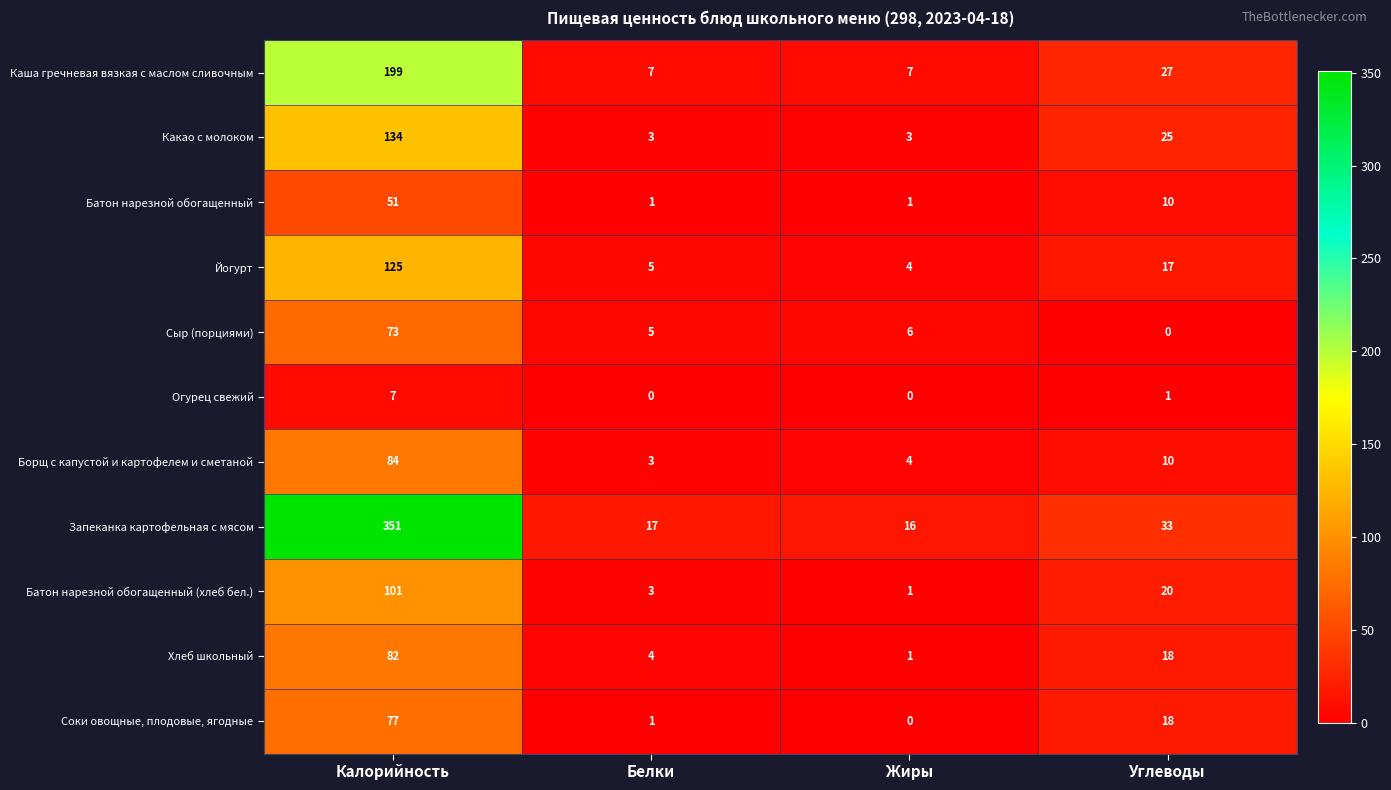

Rank the series at Калорийность from highest to lowest value.

Запеканка картофельная с мясом, Каша гречневая вязкая с маслом сливочным, Какао с молоком, Йогурт, Батон нарезной обогащенный (хлеб бел.), Борщ с капустой и картофелем и сметаной, Хлеб школьный, Соки овощные, плодовые, ягодные, Сыр (порциями), Батон нарезной обогащенный, Огурец свежий